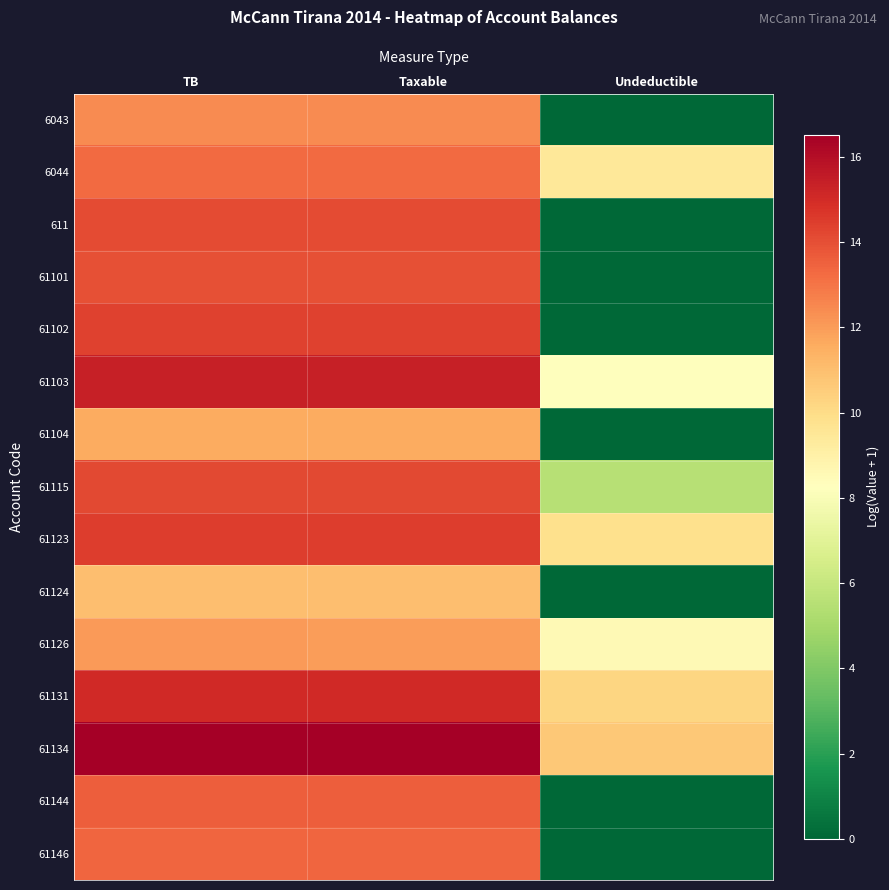

Reading left to right, transcribe all the data shown in this chart.

6043: TB=12.4	Taxable=12.4	Undeductible=0.0
6044: TB=13.3	Taxable=13.3	Undeductible=9.5
611: TB=14.1	Taxable=14.1	Undeductible=0.0
61101: TB=14.0	Taxable=14.0	Undeductible=0.0
61102: TB=14.4	Taxable=14.4	Undeductible=0.0
61103: TB=15.4	Taxable=15.4	Undeductible=8.3
61104: TB=11.6	Taxable=11.6	Undeductible=0.0
61115: TB=14.2	Taxable=14.2	Undeductible=5.5
61123: TB=14.5	Taxable=14.5	Undeductible=9.8
61124: TB=11.0	Taxable=11.0	Undeductible=0.0
61126: TB=12.0	Taxable=12.0	Undeductible=8.5
61131: TB=15.1	Taxable=15.1	Undeductible=10.2
61134: TB=16.5	Taxable=16.5	Undeductible=10.7
61144: TB=13.6	Taxable=13.6	Undeductible=0.0
61146: TB=13.4	Taxable=13.4	Undeductible=0.0